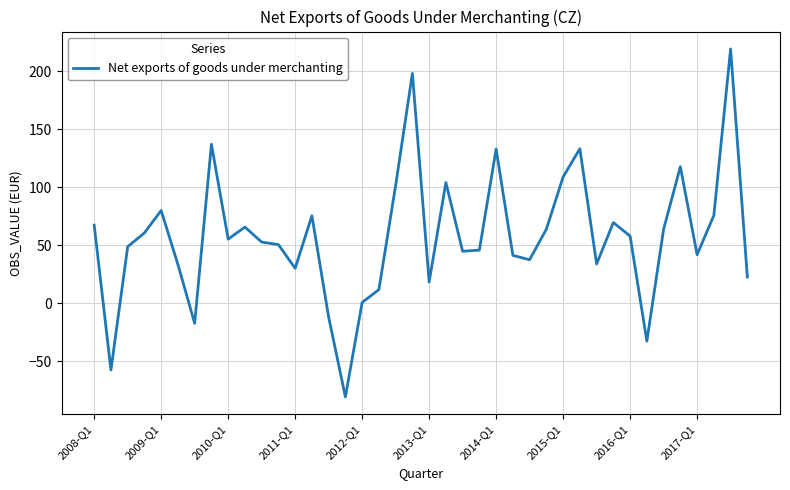

What is the difference between the maximum and minimum values?

299.8